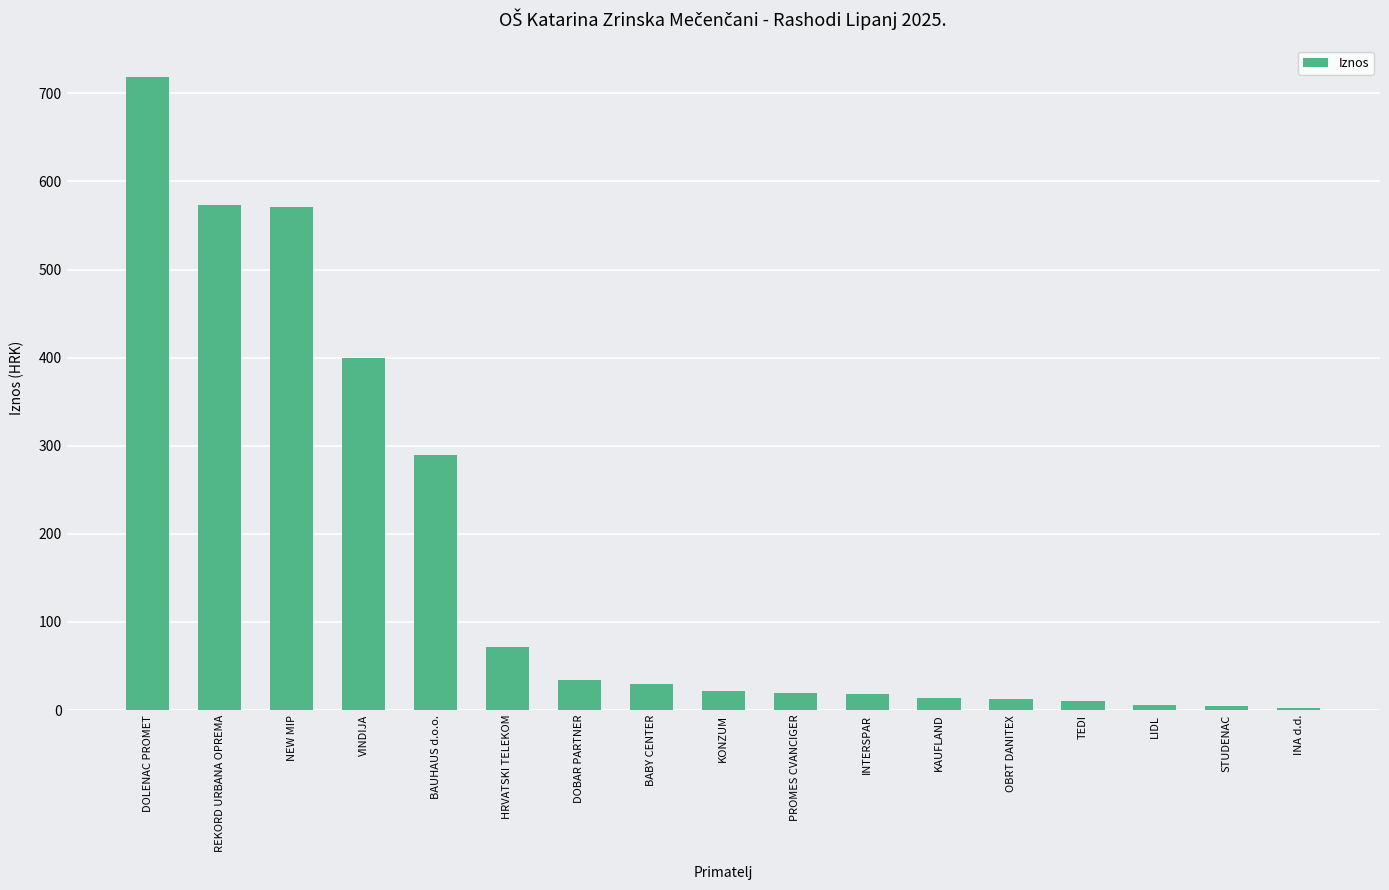

How many distinct data groups are displayed?

1